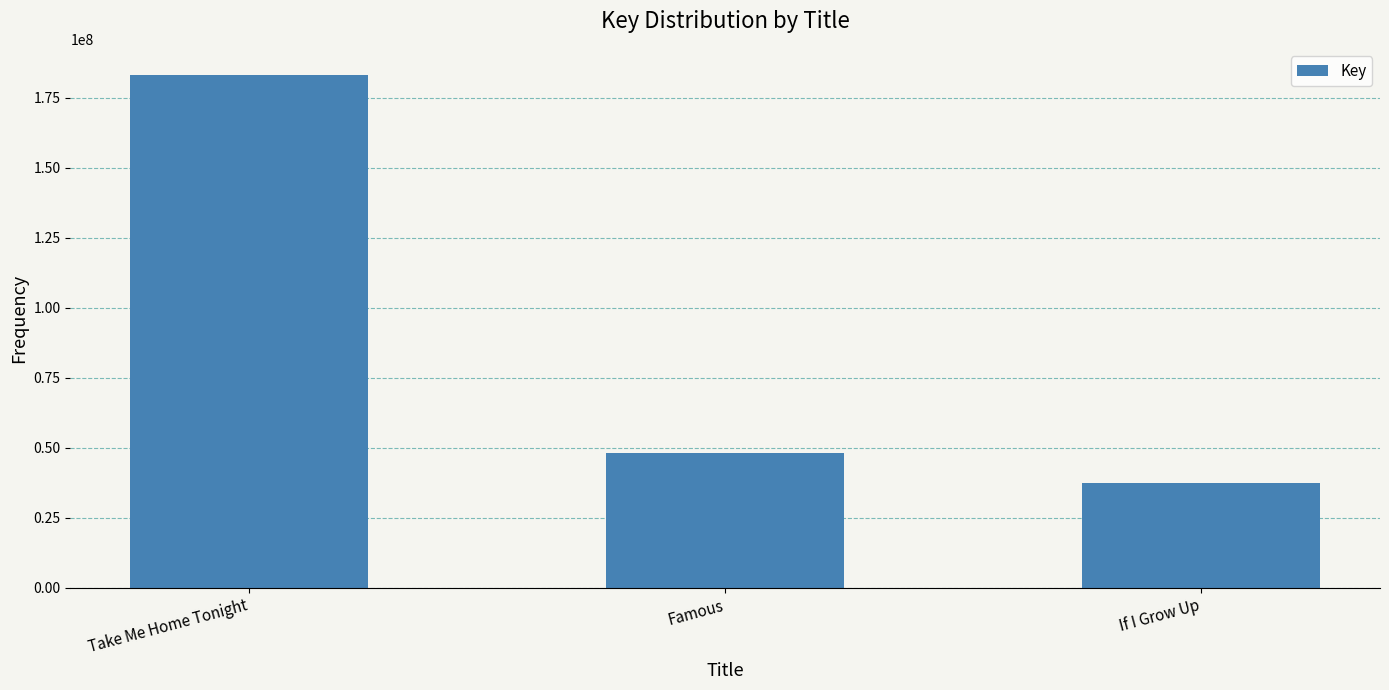

Reading left to right, extract all data points from this chart.

183224703	48183616	37293750